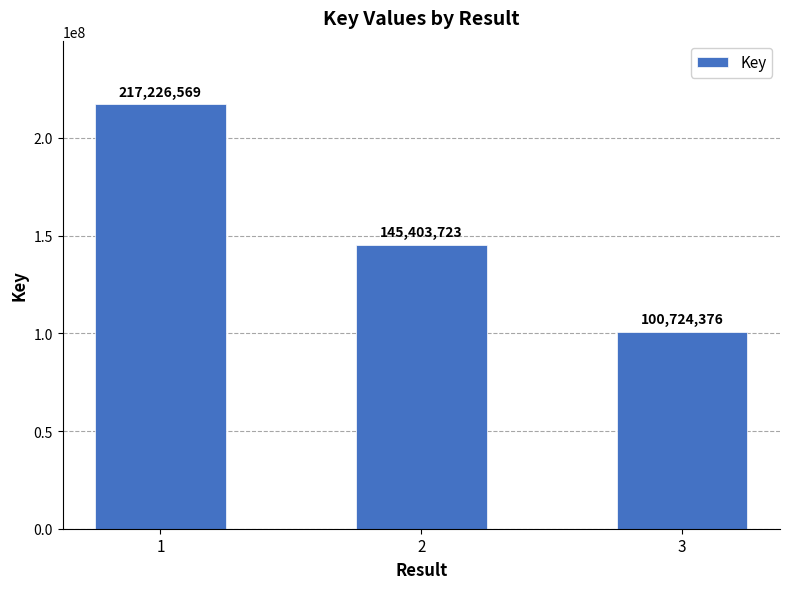

What is the maximum value shown in the chart?

217226569